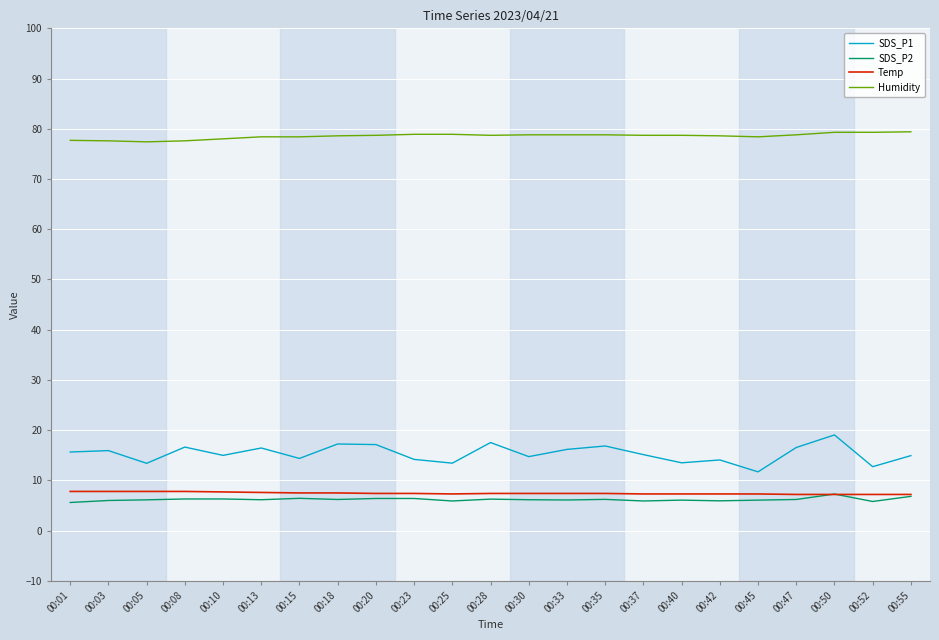

What is the highest value of the SDS_P1 series?

19.1